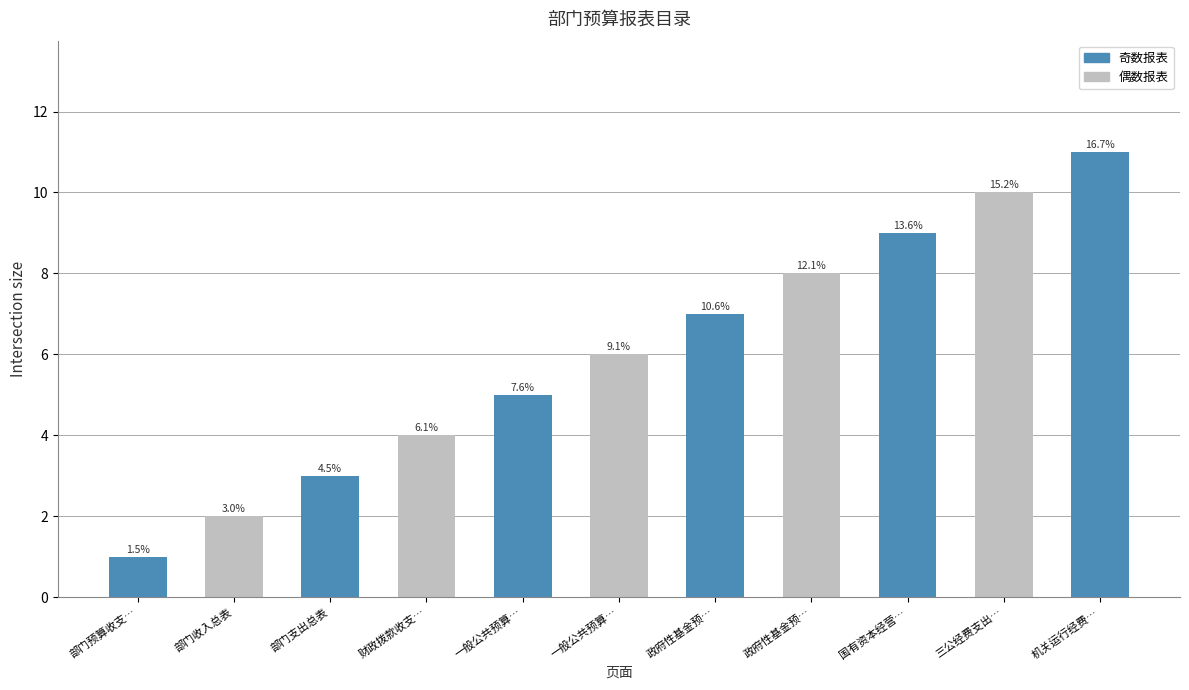

Does the chart contain any negative values?

No